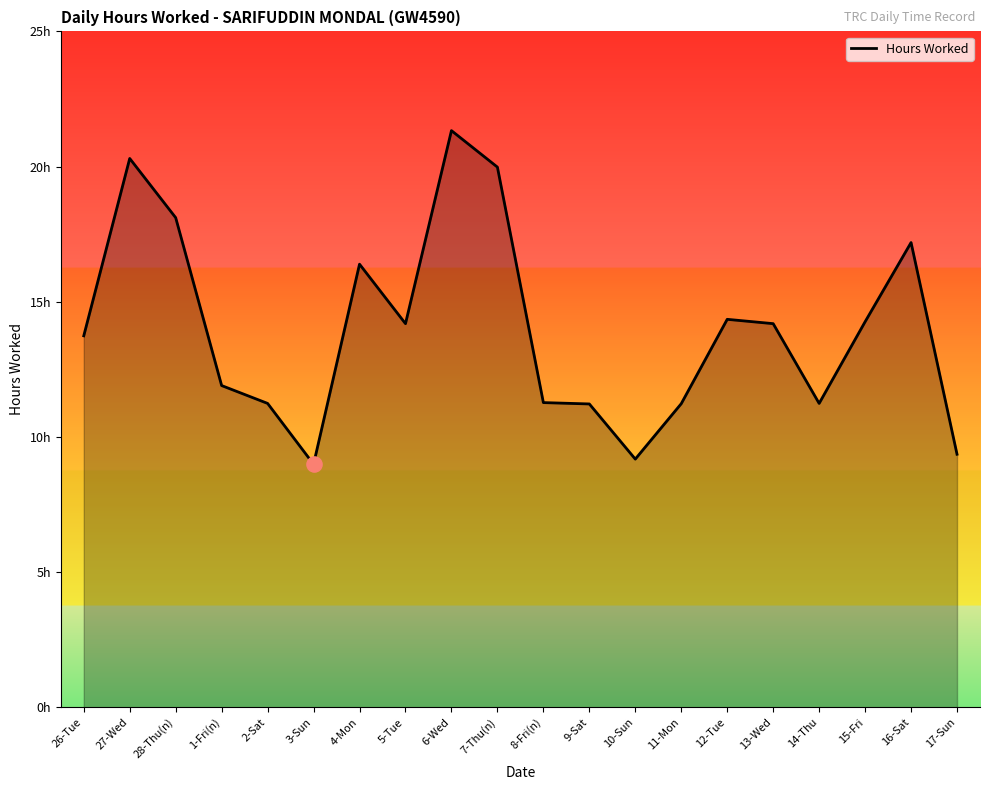

Is this an area chart (filled region under the line)?

Yes